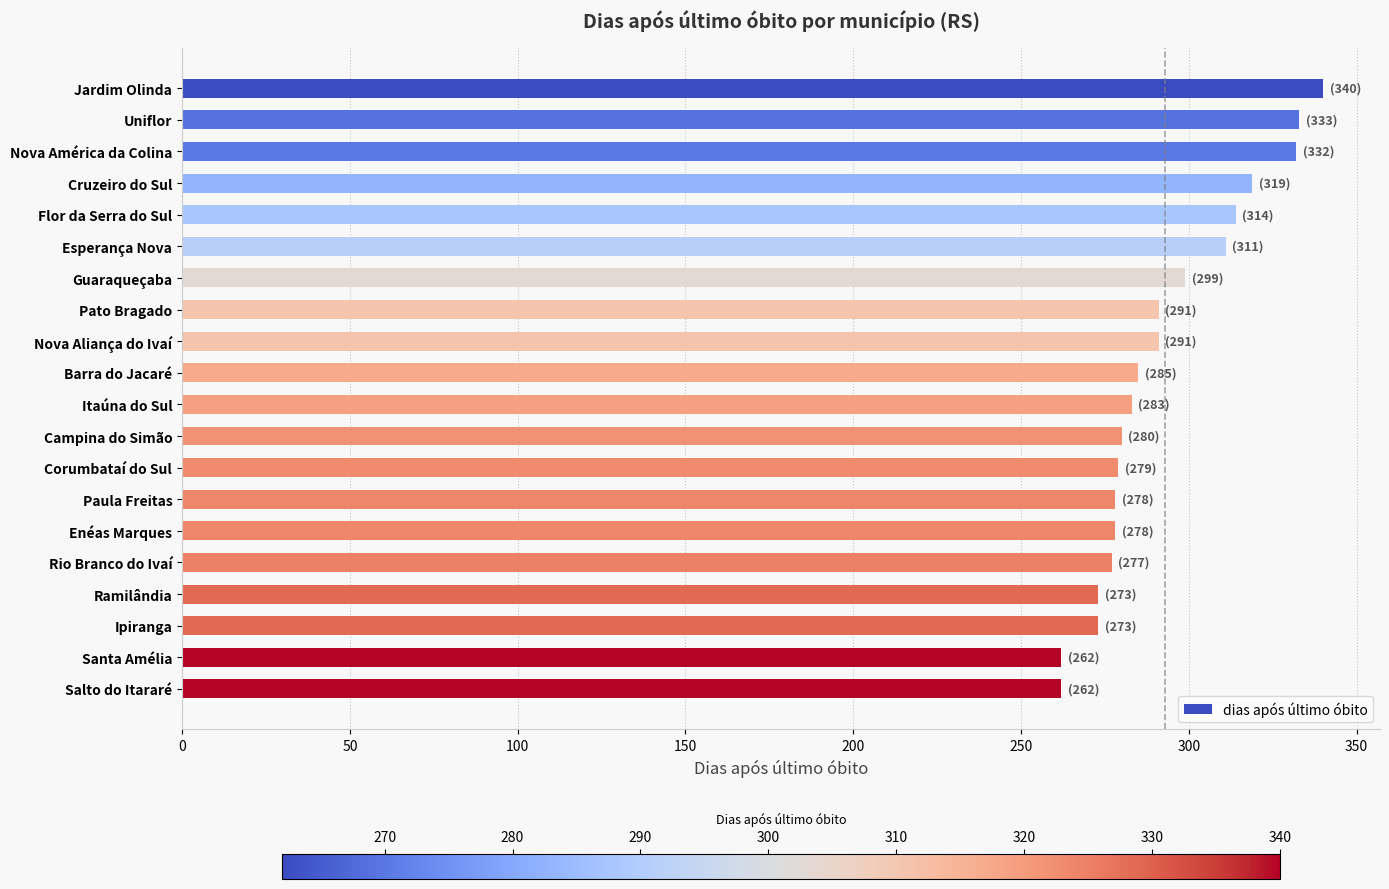

What is the difference between the maximum and minimum values?

78